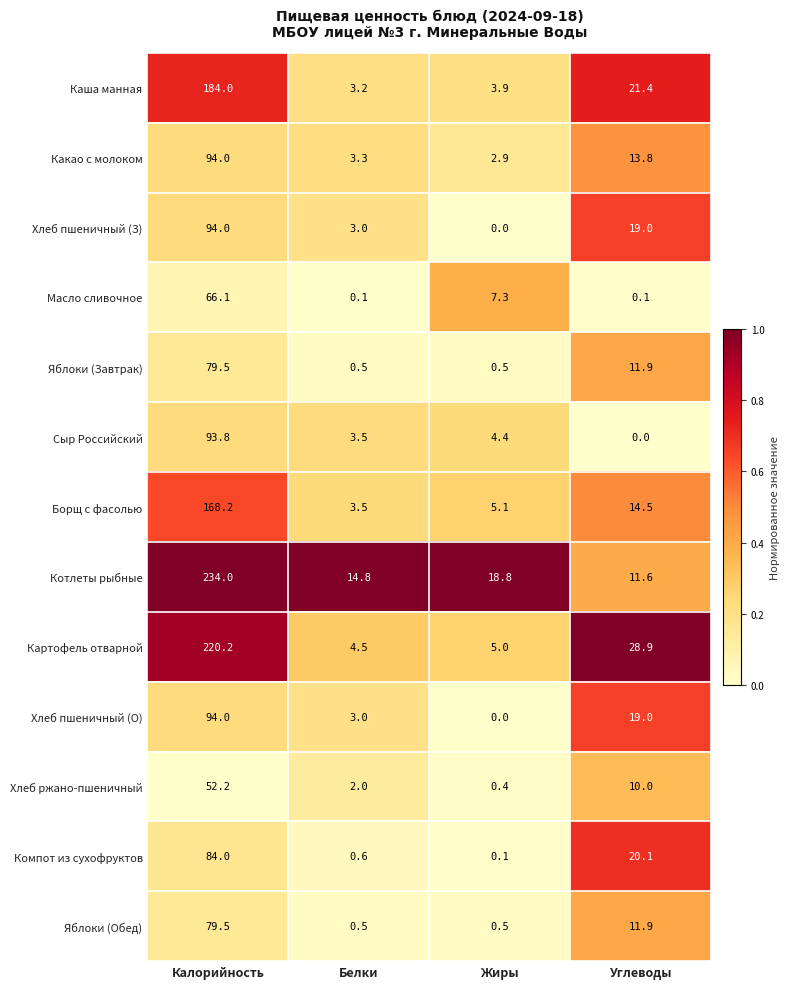

Is it true that Котлеты рыбные equals 18.8 at Жиры?

True